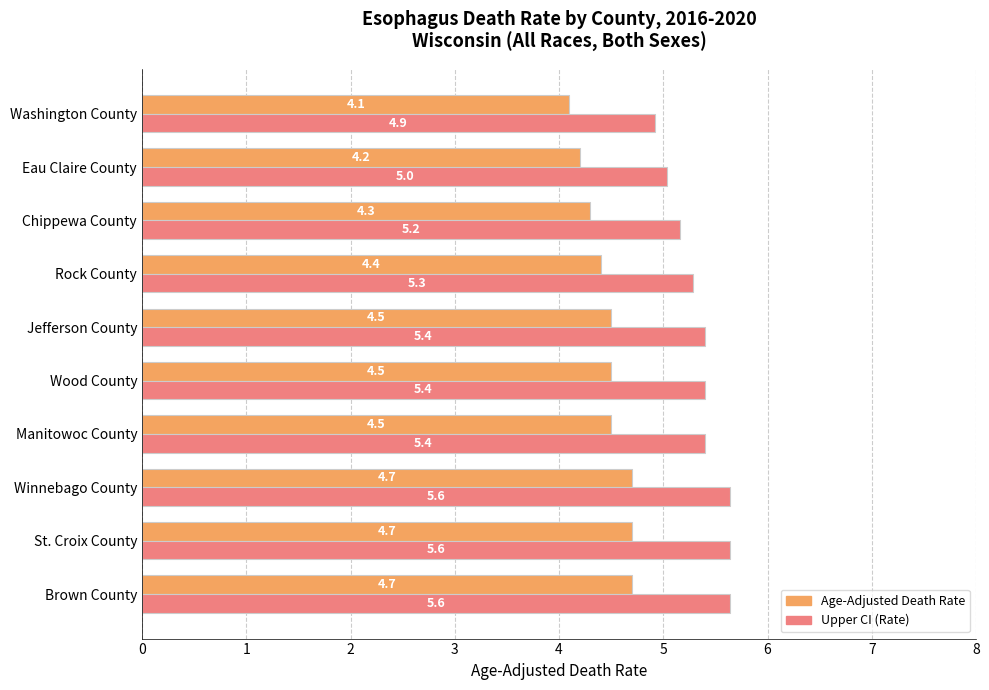

What is the smallest value displayed?

4.1